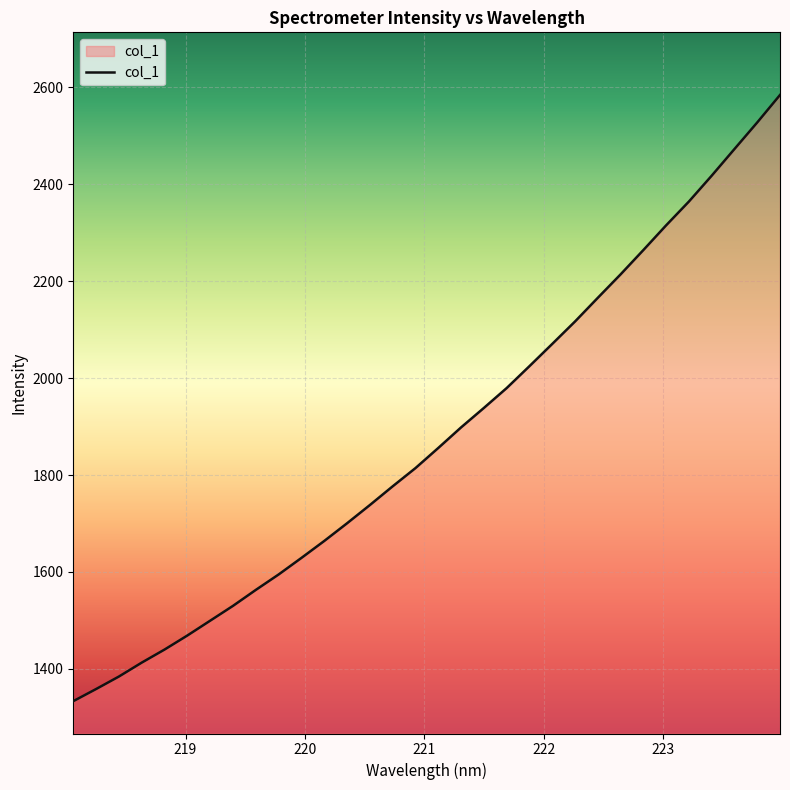

How many values are below 1855?

16